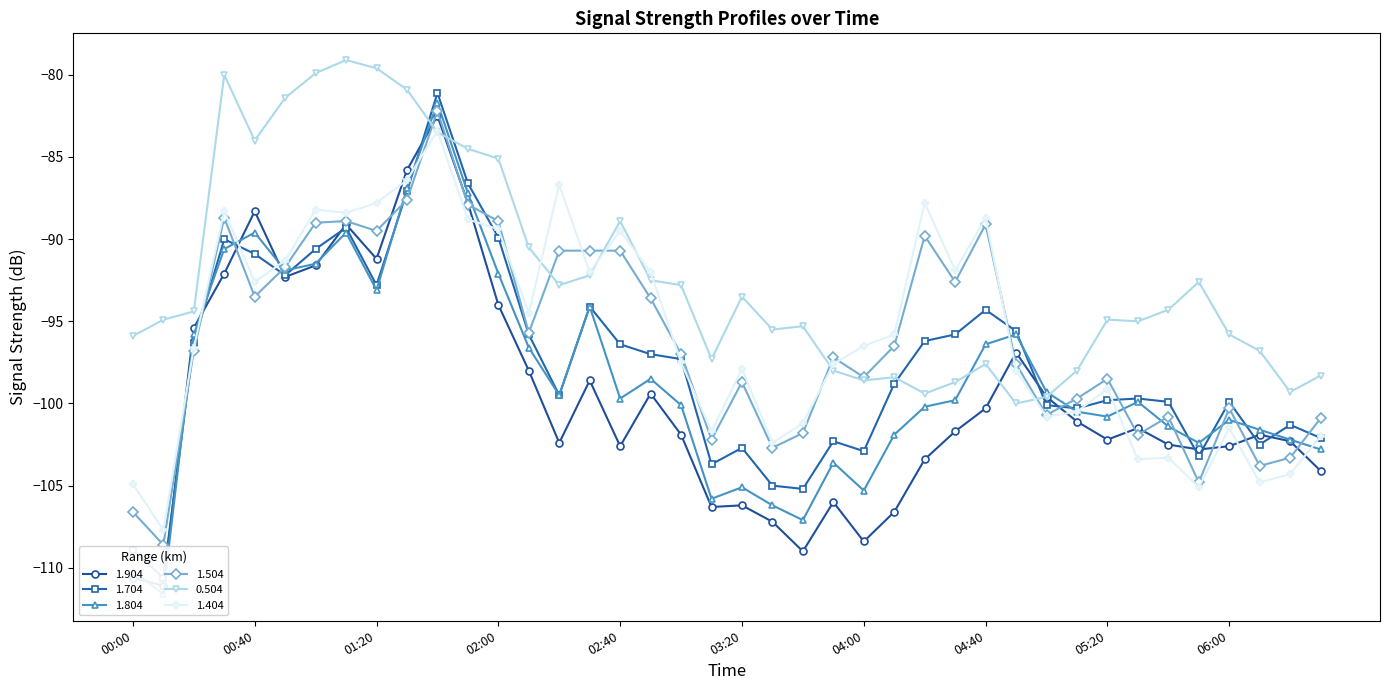

What is the difference between the second highest and minimum values in the 1.904 series?

25.3